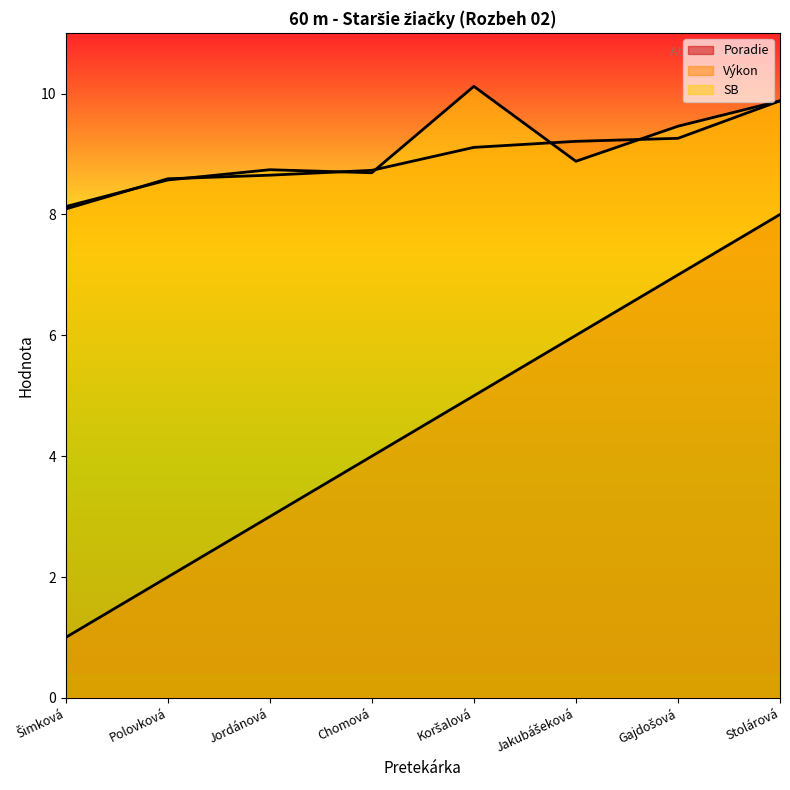

Which category has the lowest value in the Poradie series?

Šimková